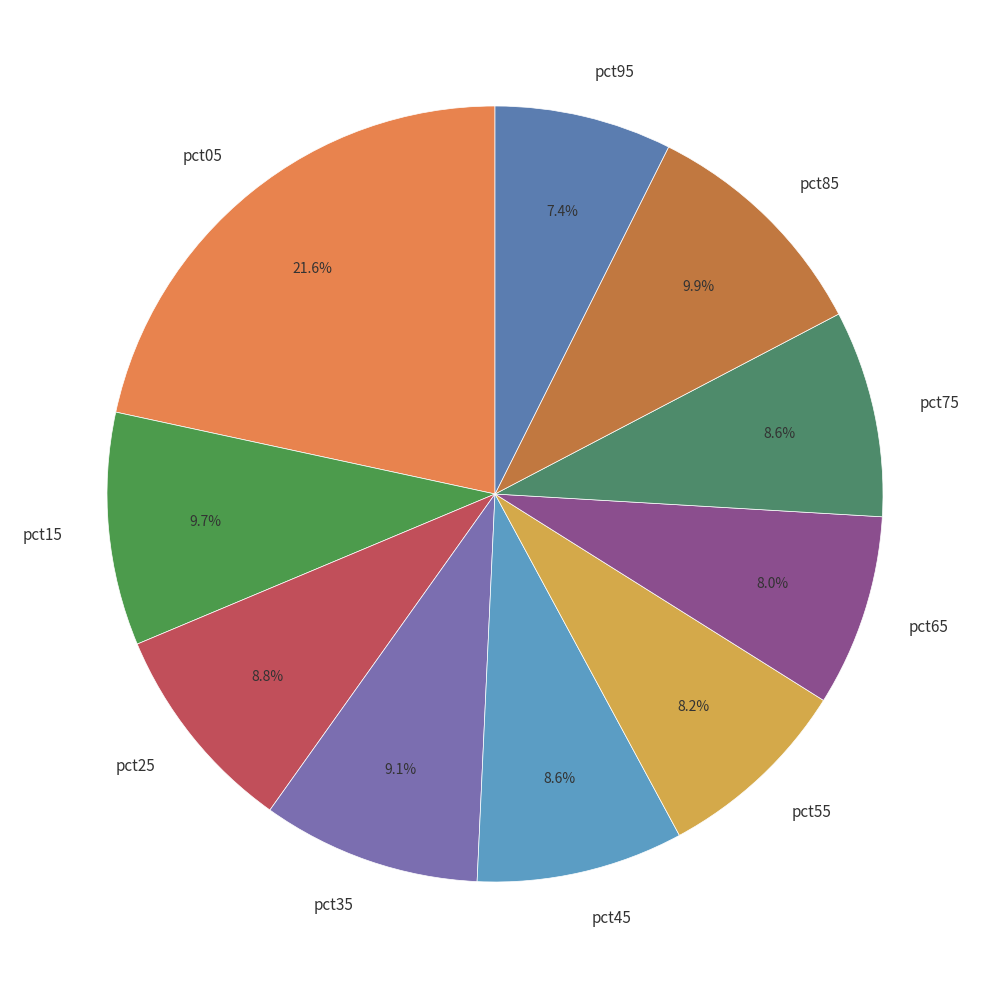

What is the largest slice in the pie chart?

pct05